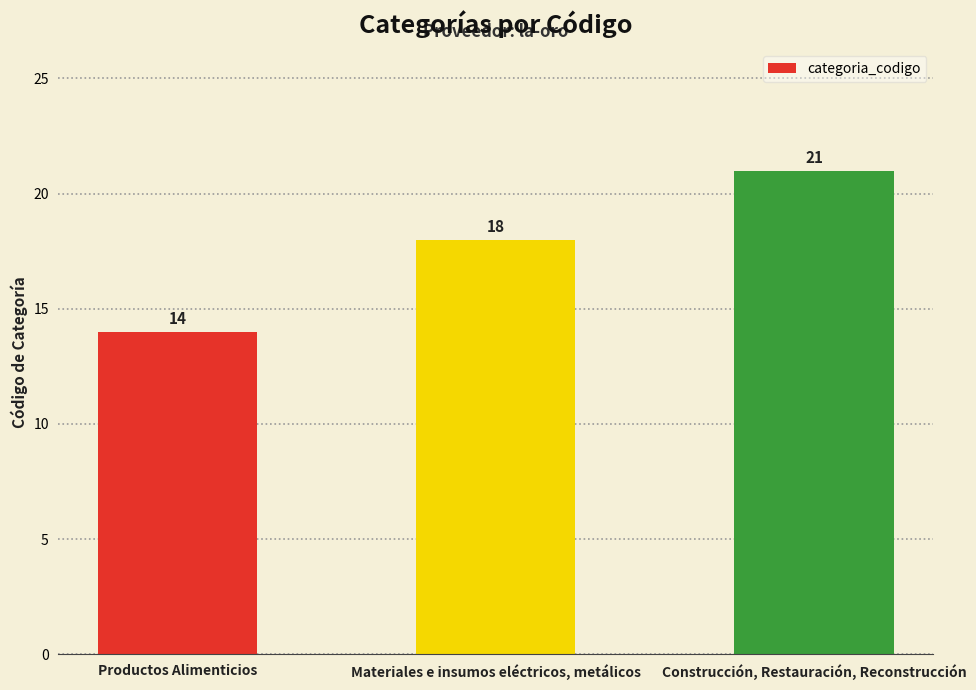

Are the bars horizontal?

No